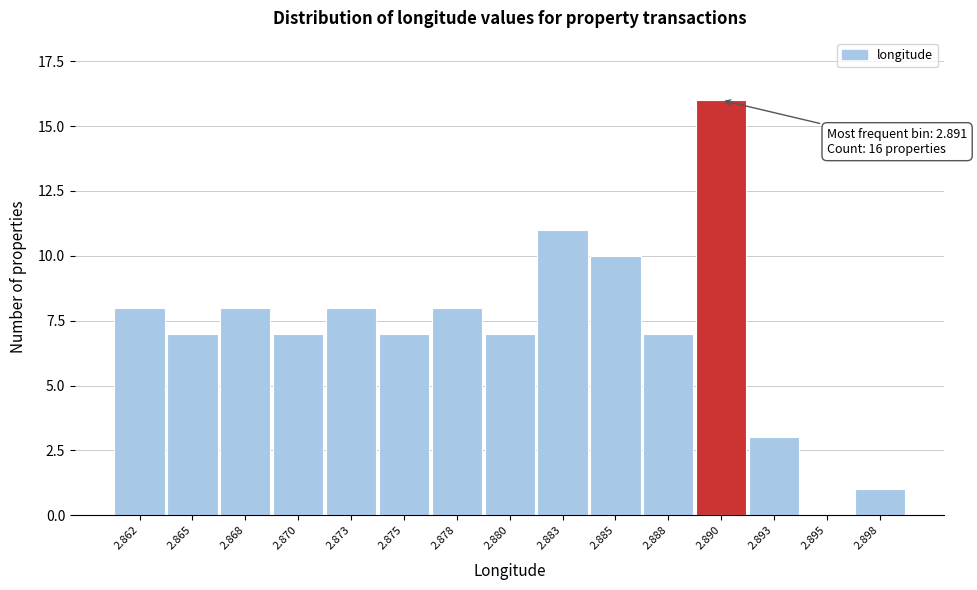

Reading left to right, transcribe all the data shown in this chart.

2.862=8	2.865=7	2.868=8	2.870=7	2.873=8	2.875=7	2.878=8	2.880=7	2.883=11	2.885=10	2.888=7	2.890=16	2.893=3	2.895=0	2.898=1